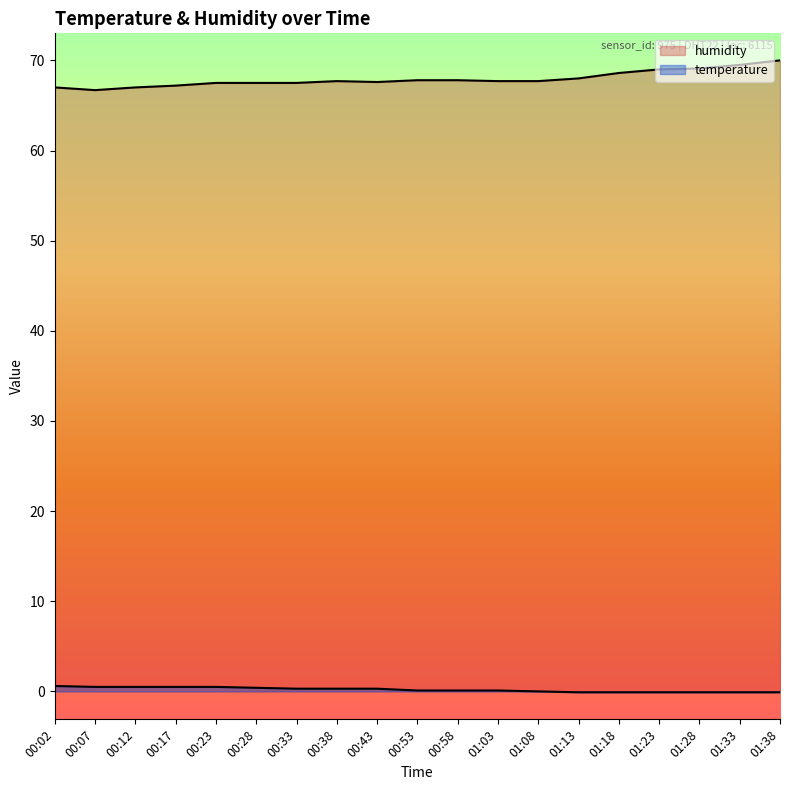

Where does the humidity series first go above 67?

00:17